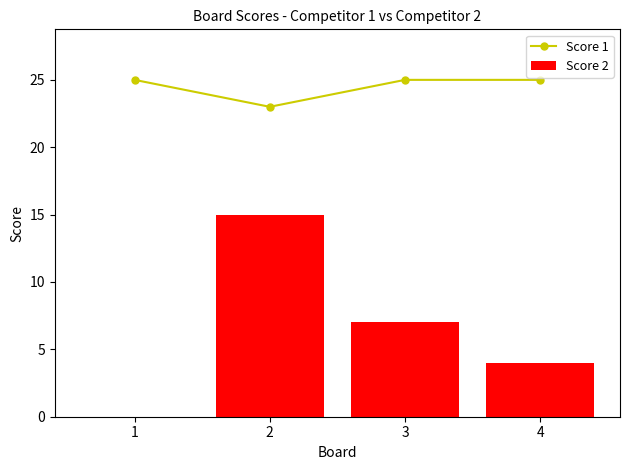

Which series has the largest total across all categories?

Score 1